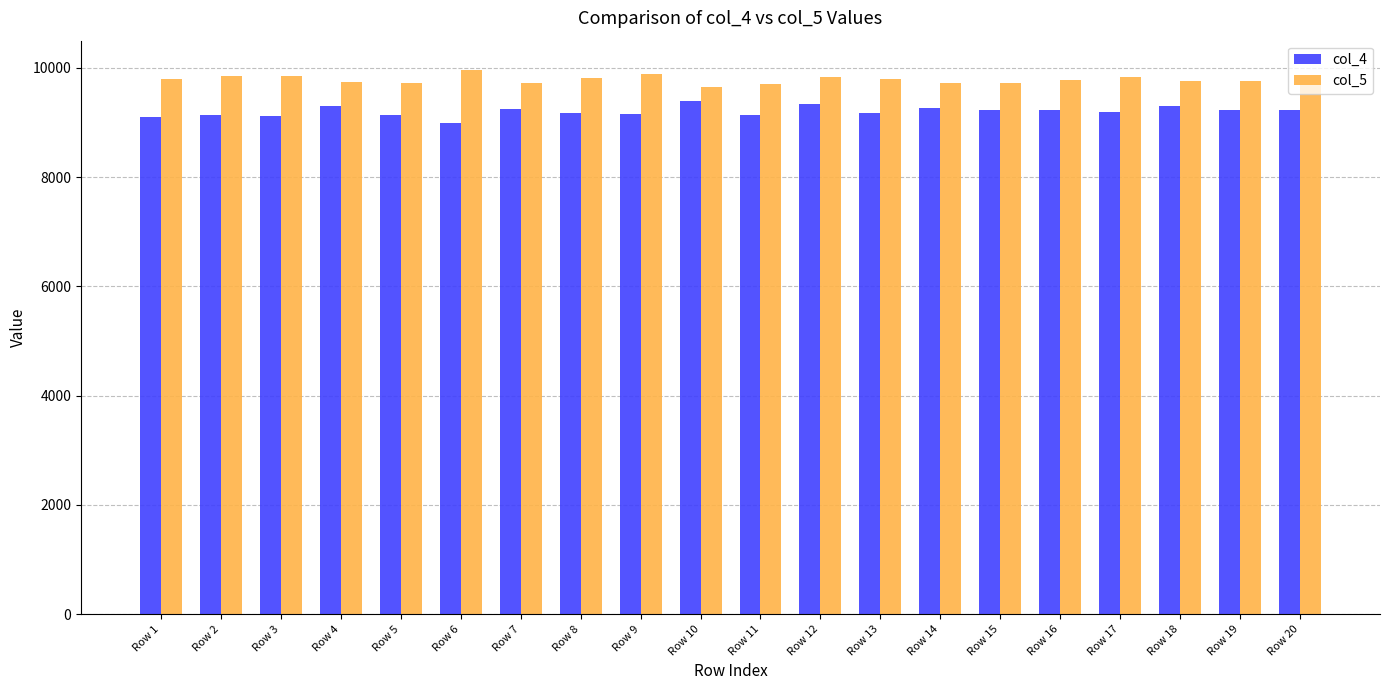

Read the col_5 value at Row 16, to the nearest 50.

9800